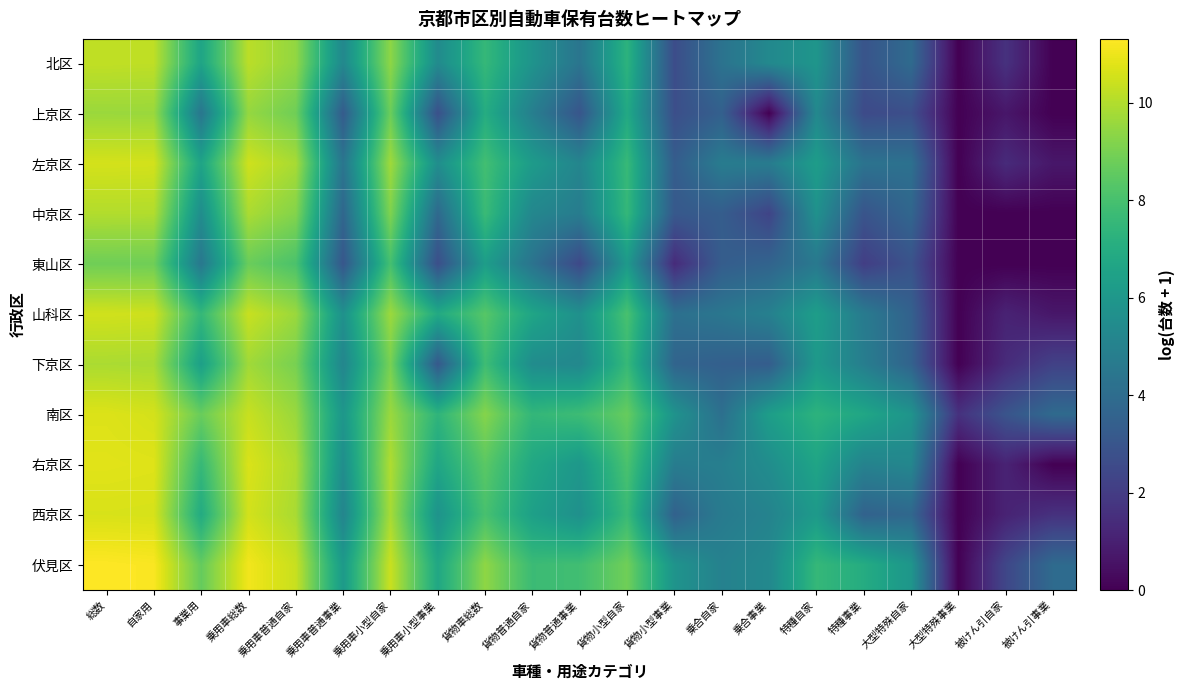

Which series has the widest spread of values?

伏見区